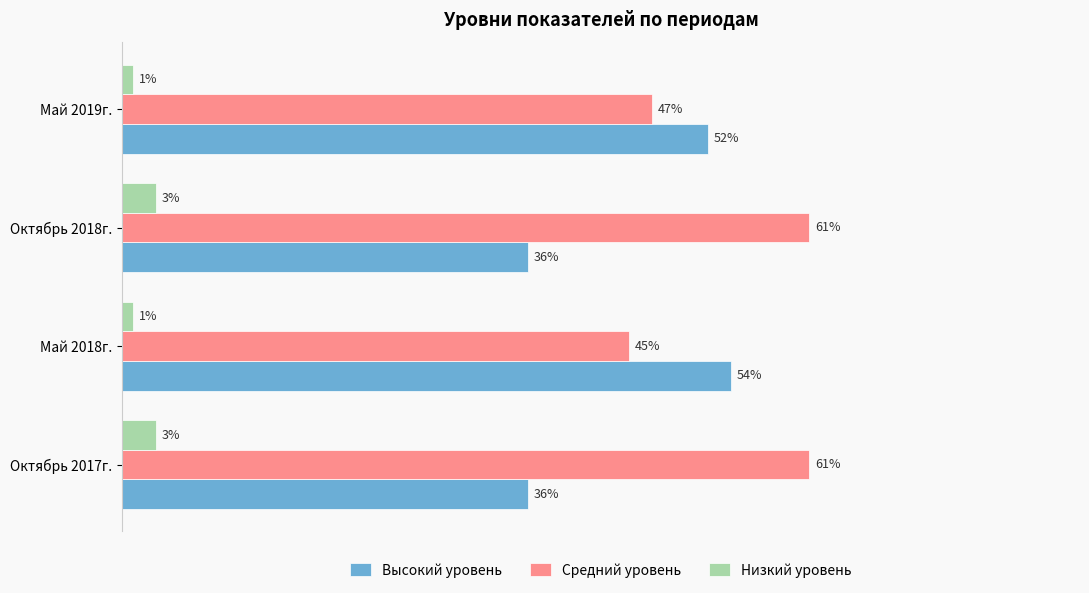

What are all the series names shown in the legend?

Высокий уровень, Средний уровень, Низкий уровень